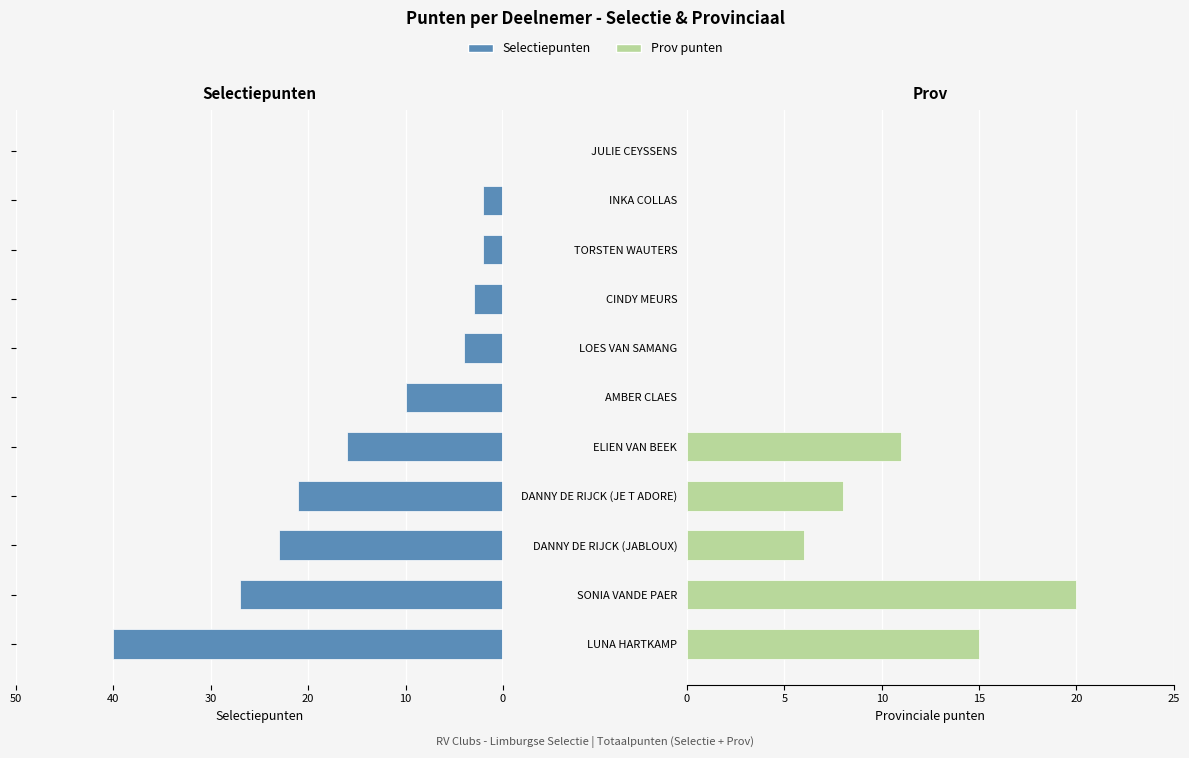

Is it true that Prov equals 27 at 10?

False